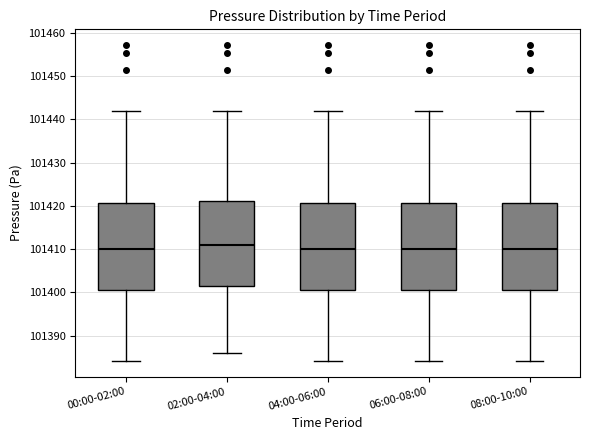

Where does the median line of the box for 08:00-10:00 sit on the y-axis? The values are not printed on the chart, so give them approximately, as read against the axis.

101410